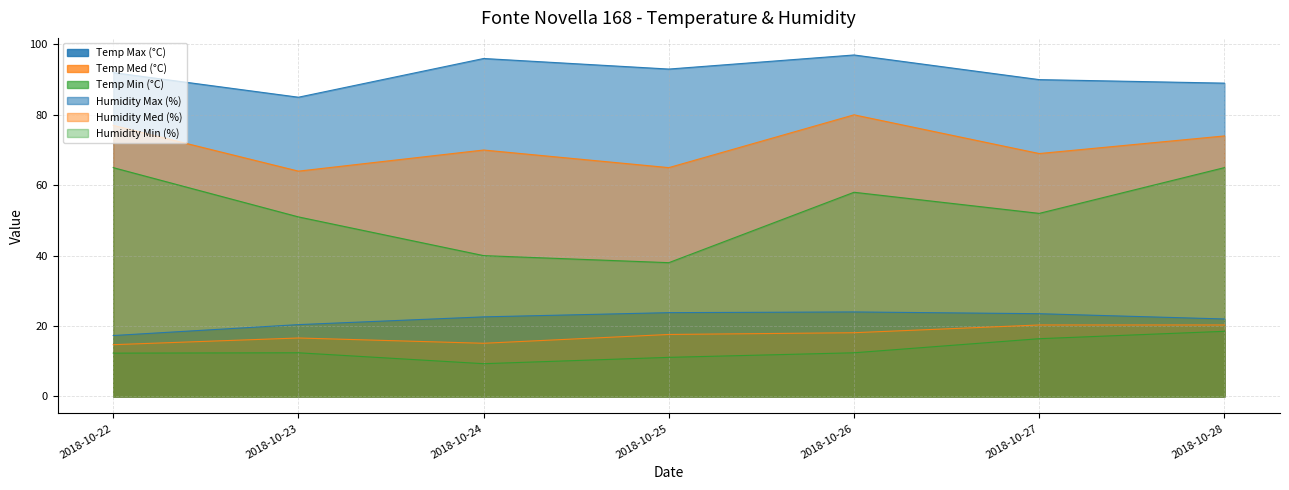

Reading right to left, extract all data points from this chart.

Temp Max (°C): 2018-10-28=22.0	2018-10-27=23.5	2018-10-26=24.0	2018-10-25=23.8	2018-10-24=22.6	2018-10-23=20.4	2018-10-22=17.3
Temp Med (°C): 2018-10-28=20.3	2018-10-27=20.3	2018-10-26=18.1	2018-10-25=17.6	2018-10-24=15.1	2018-10-23=16.6	2018-10-22=14.7
Temp Min (°C): 2018-10-28=18.5	2018-10-27=16.4	2018-10-26=12.4	2018-10-25=11.1	2018-10-24=9.3	2018-10-23=12.4	2018-10-22=12.3
Humidity Max (%): 2018-10-28=89.0	2018-10-27=90.0	2018-10-26=97.0	2018-10-25=93.0	2018-10-24=96.0	2018-10-23=85.0	2018-10-22=92.0
Humidity Med (%): 2018-10-28=74.0	2018-10-27=69.0	2018-10-26=80.0	2018-10-25=65.0	2018-10-24=70.0	2018-10-23=64.0	2018-10-22=77.0
Humidity Min (%): 2018-10-28=65.0	2018-10-27=52.0	2018-10-26=58.0	2018-10-25=38.0	2018-10-24=40.0	2018-10-23=51.0	2018-10-22=65.0